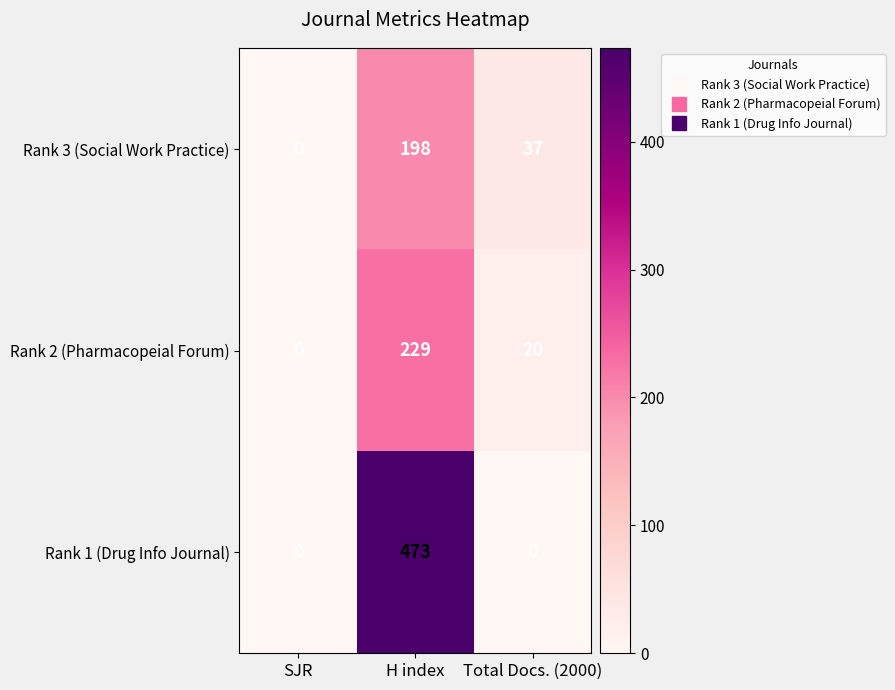

How many categories are shown in the chart?

3